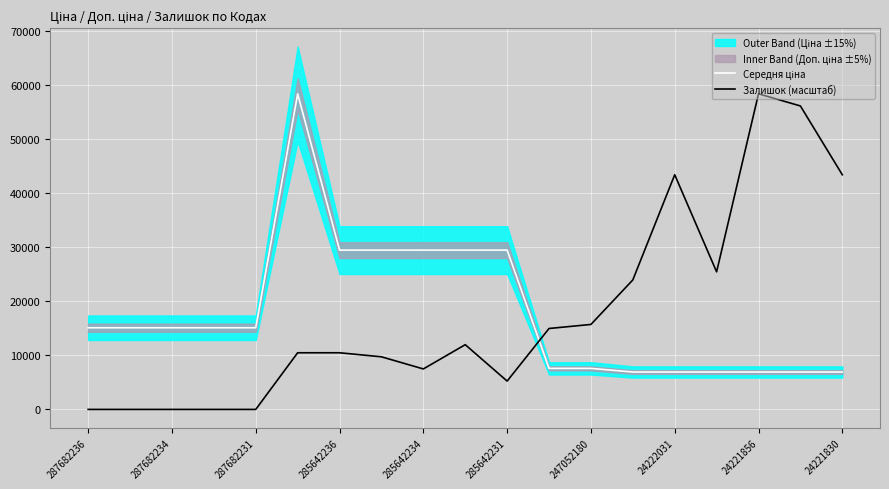

List the series in order of their peak value, lowest first.

Середня ціна, Залишок (масштаб)